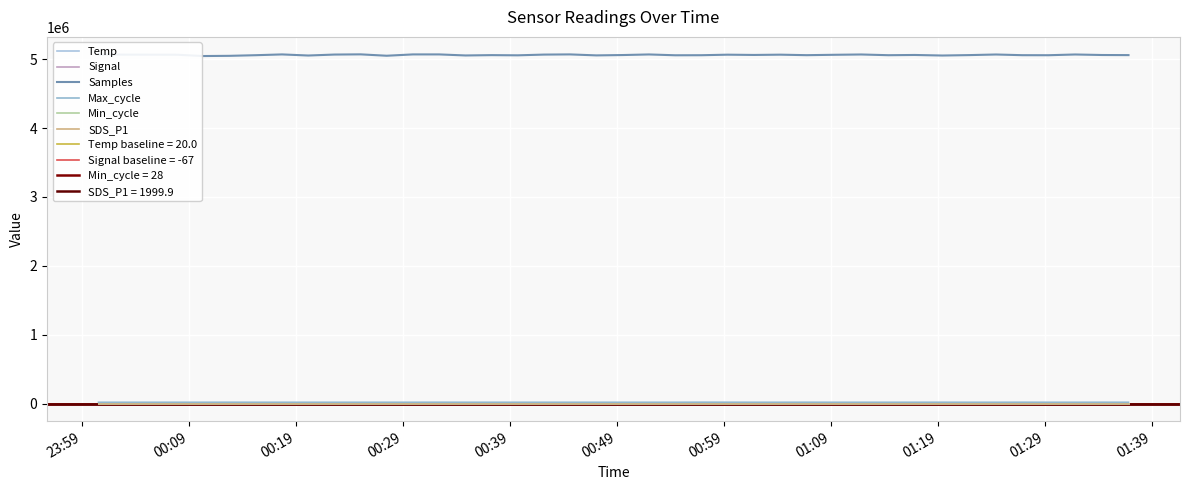

Which series has the largest range (max minus min)?

Samples